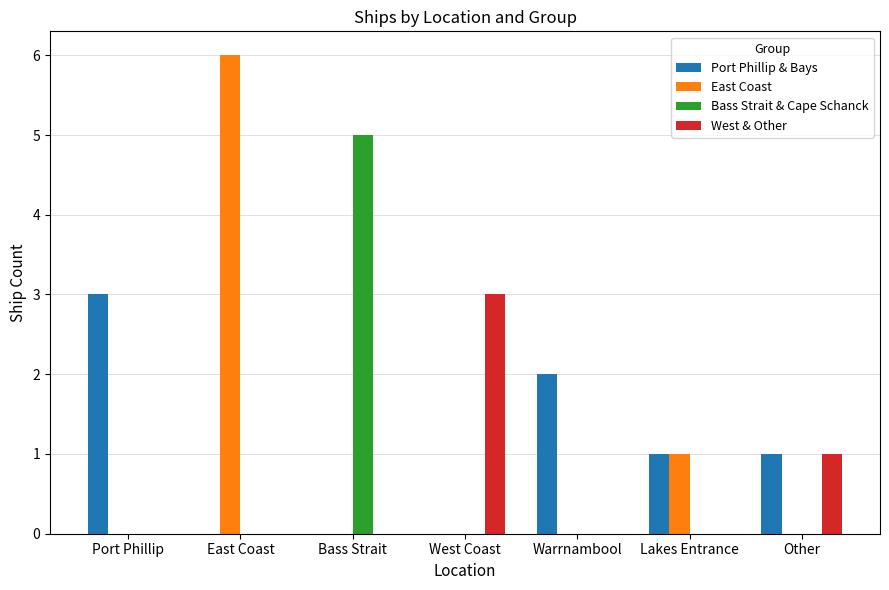

The value of East Coast at Other is 3. True or false?

False